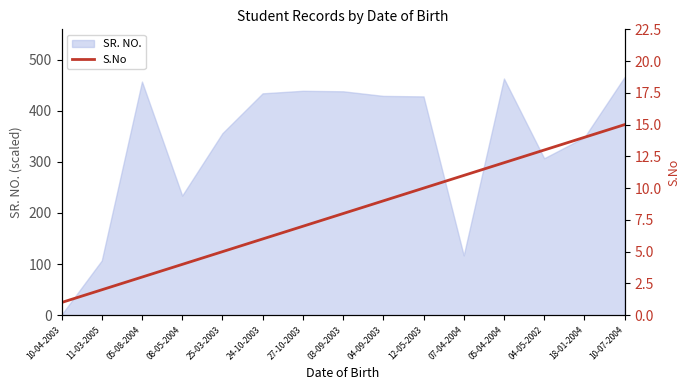

Reading right to left, list all the values displayed in this chart.

10-07-2004=15	18-01-2004=14	04-05-2002=13	05-04-2004=12	07-04-2004=11	12-05-2003=10	04-09-2003=9	03-09-2003=8	27-10-2003=7	24-10-2003=6	25-03-2003=5	08-05-2004=4	05-08-2004=3	11-03-2005=2	10-04-2003=1